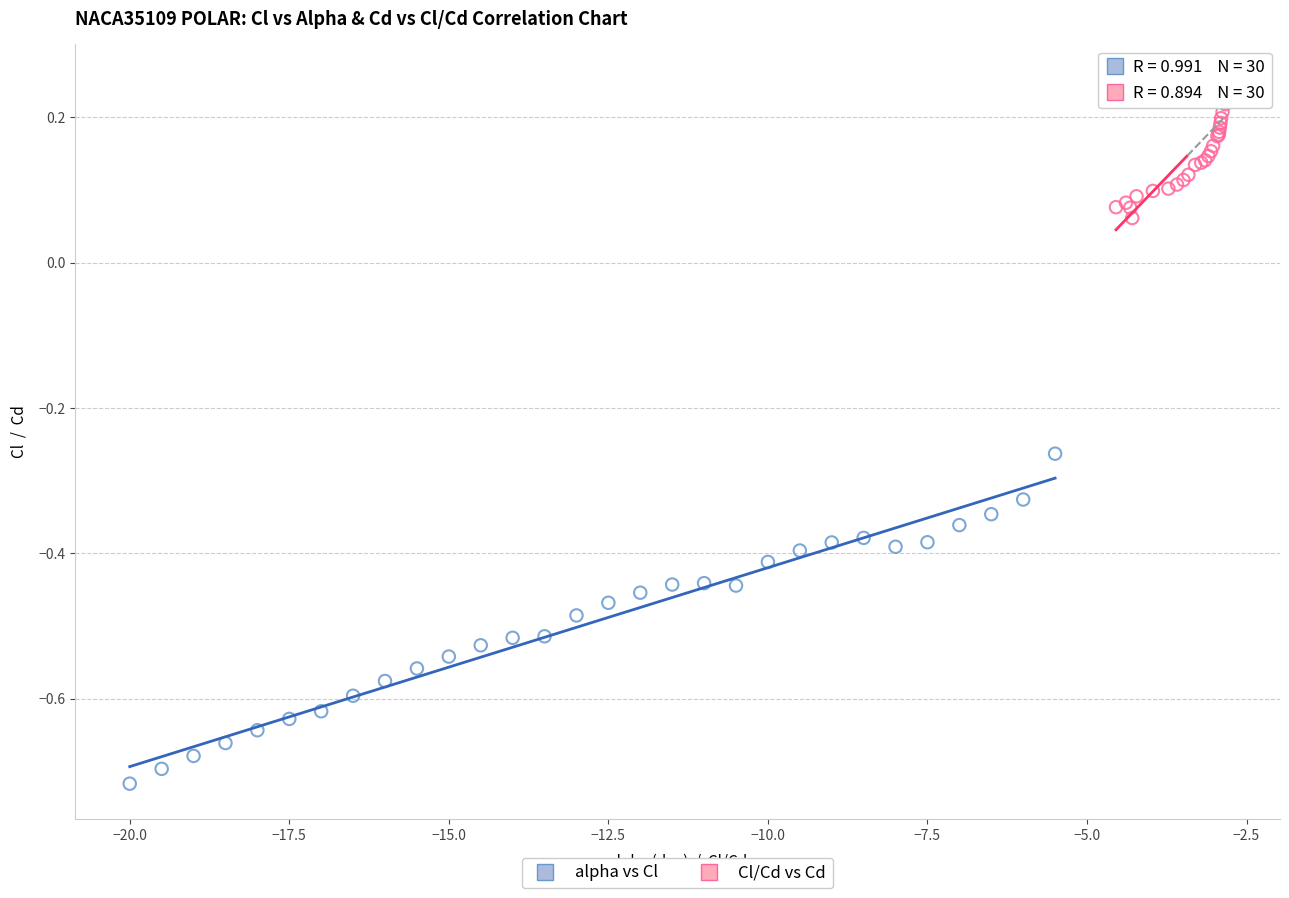

Which series contains the lowest Y value?

alpha vs Cl